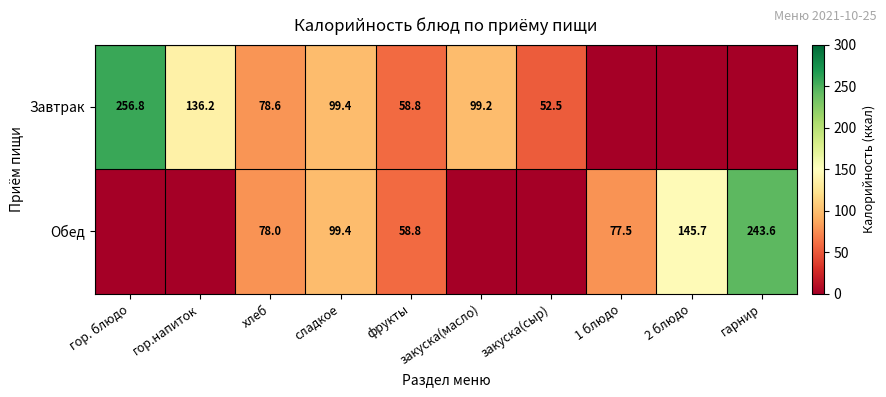

What is the difference between the Обед values at хлеб and 1 блюдо?

0.5